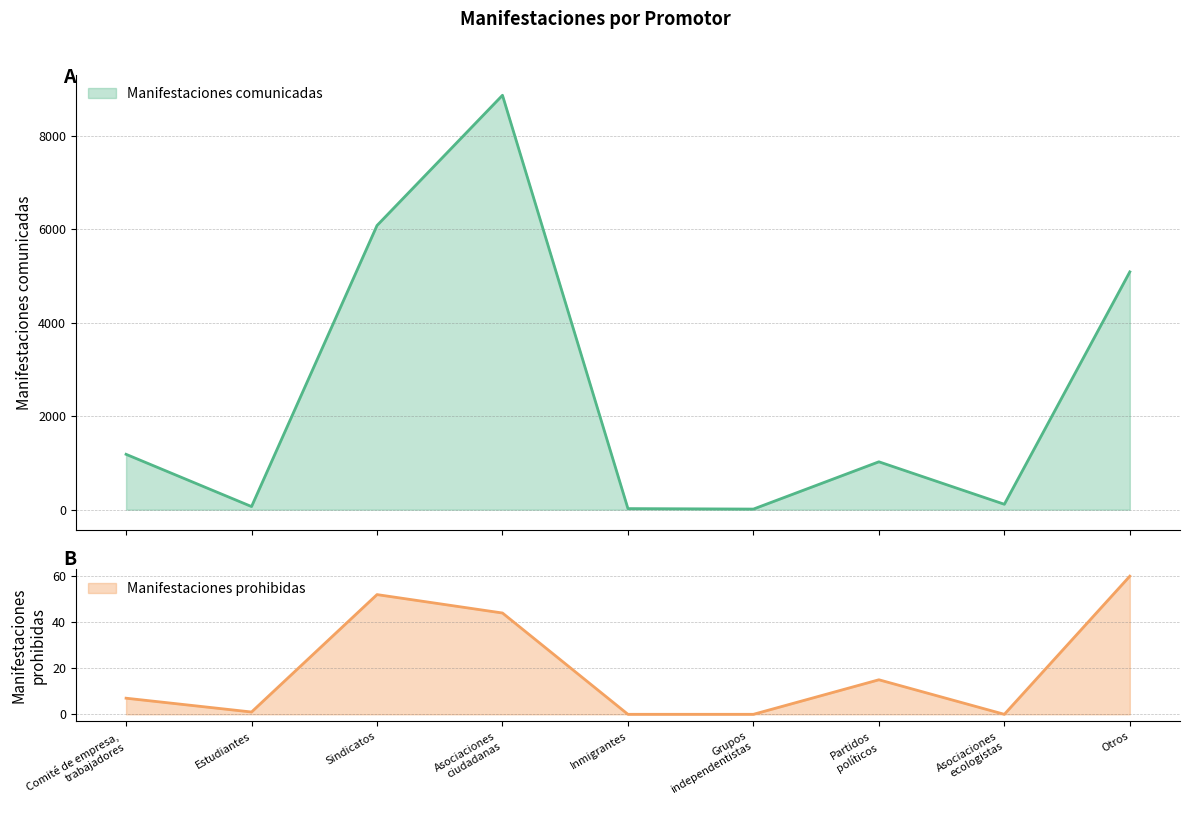

True or false: Manifestaciones prohibidas and Manifestaciones comunicadas cross at least once.

False